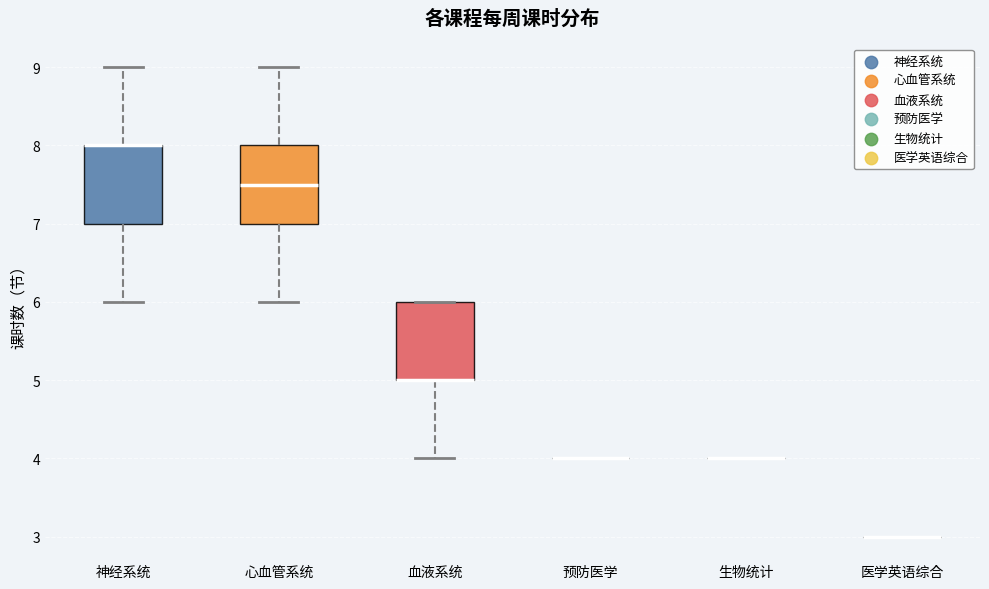

Reading left to right, read every box against the y-axis: the position of its median line, the range the box covers, and the ends of its whiskers. The values are not printed on the chart, so give them approximately, as read against the axis.

神经系统: median 8.0 (drawn on the box's upper edge), box 7.0 to 8.0, whiskers 6.0 to 9.0
心血管系统: median 7.5, box 7.0 to 8.0, whiskers 6.0 to 9.0
血液系统: median 5.0 (drawn on the box's lower edge), box 5.0 to 6.0, whiskers 4.0 to 6.0
预防医学: box collapsed to a line at 4.0, whiskers 4.0 to 4.0
生物统计: box collapsed to a line at 4.0, whiskers 4.0 to 4.0
医学英语综合: box collapsed to a line at 3.0, whiskers 3.0 to 3.0